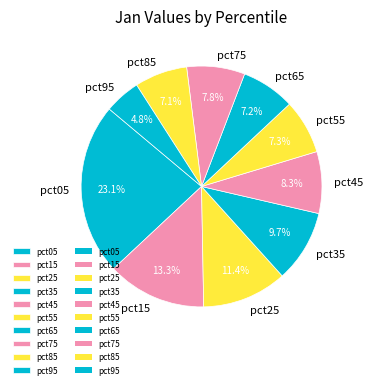

What is the total percentage of pct35 and pct95?

14.5%